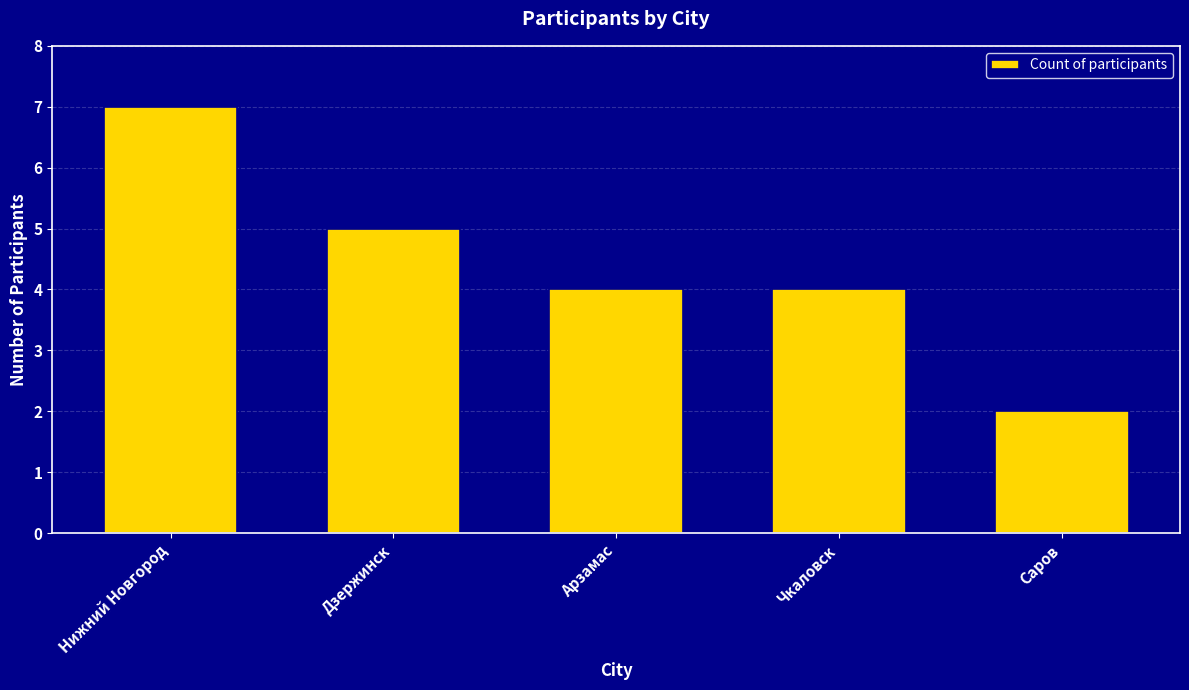

What is the approximate value at Саров?

2